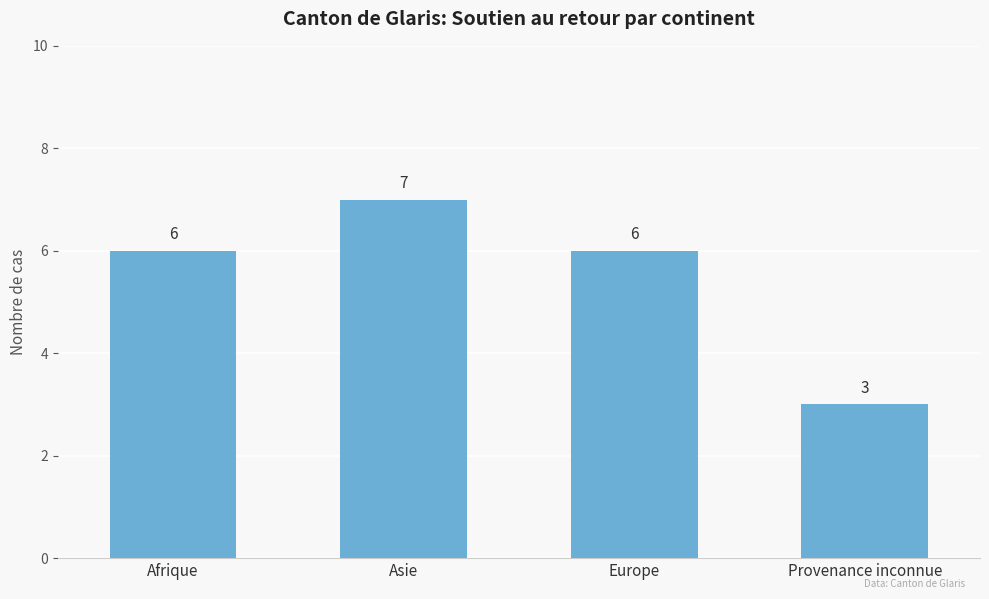

True or false: the data shows 6 at Afrique.

True